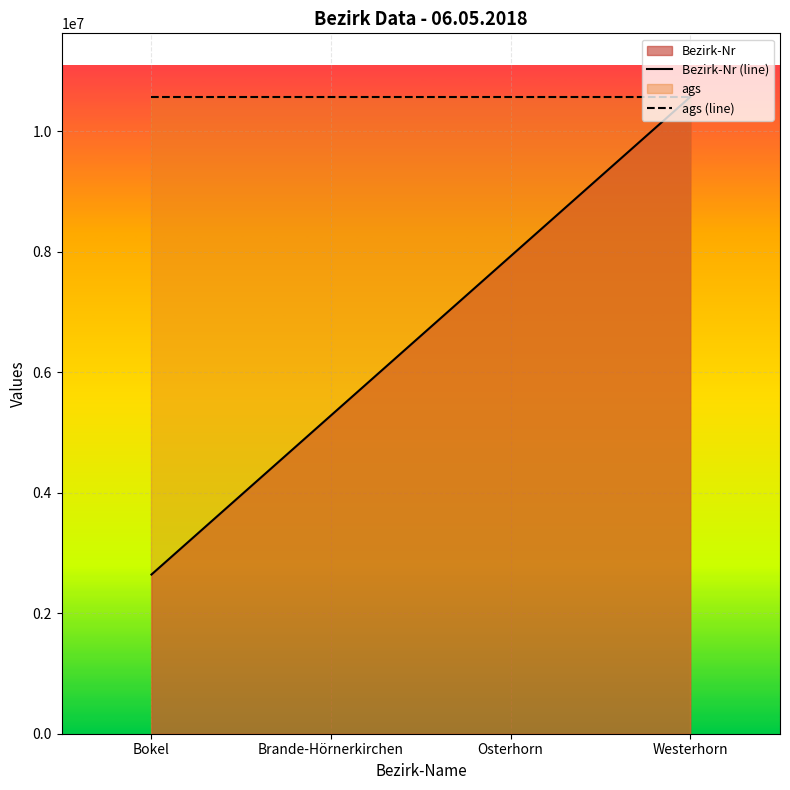

Read the Bezirk-Nr (line) value at Bokel.

2641409